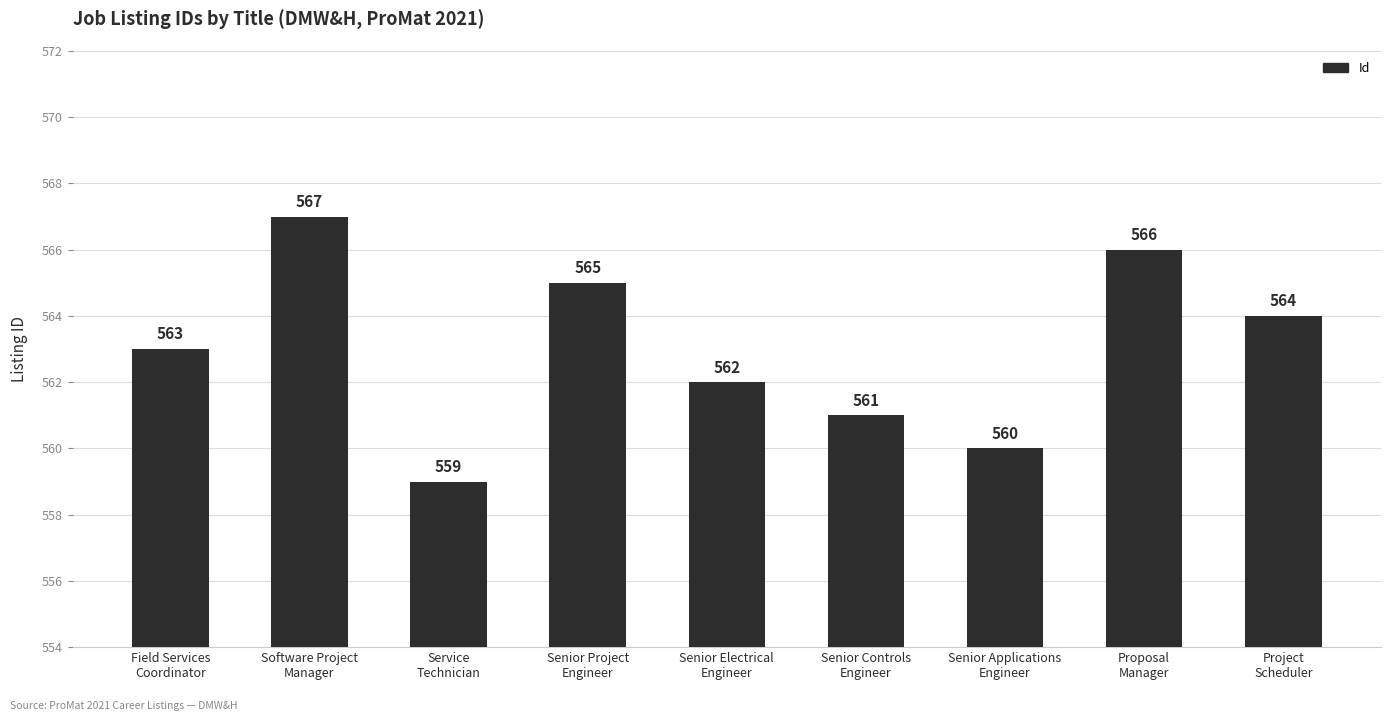

List the labels in order of value, smallest first.

Service
Technician, Senior Applications
Engineer, Senior Controls
Engineer, Senior Electrical
Engineer, Field Services
Coordinator, Project
Scheduler, Senior Project
Engineer, Proposal
Manager, Software Project
Manager